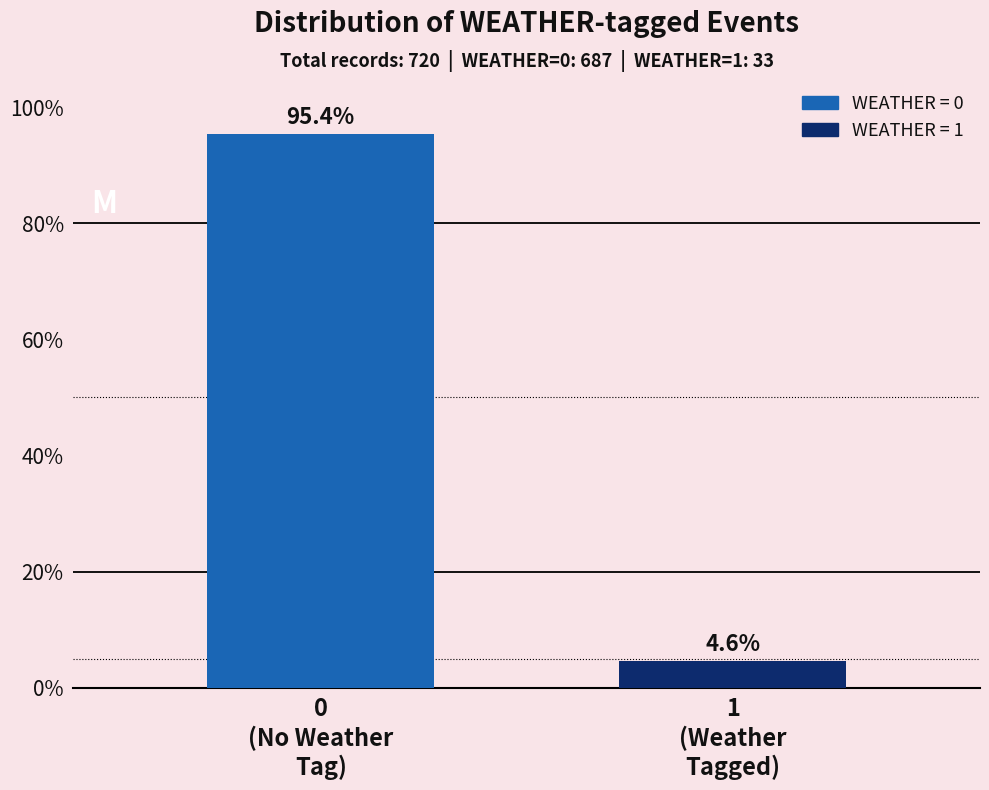

Reading left to right, extract all data points from this chart.

95.4	4.6